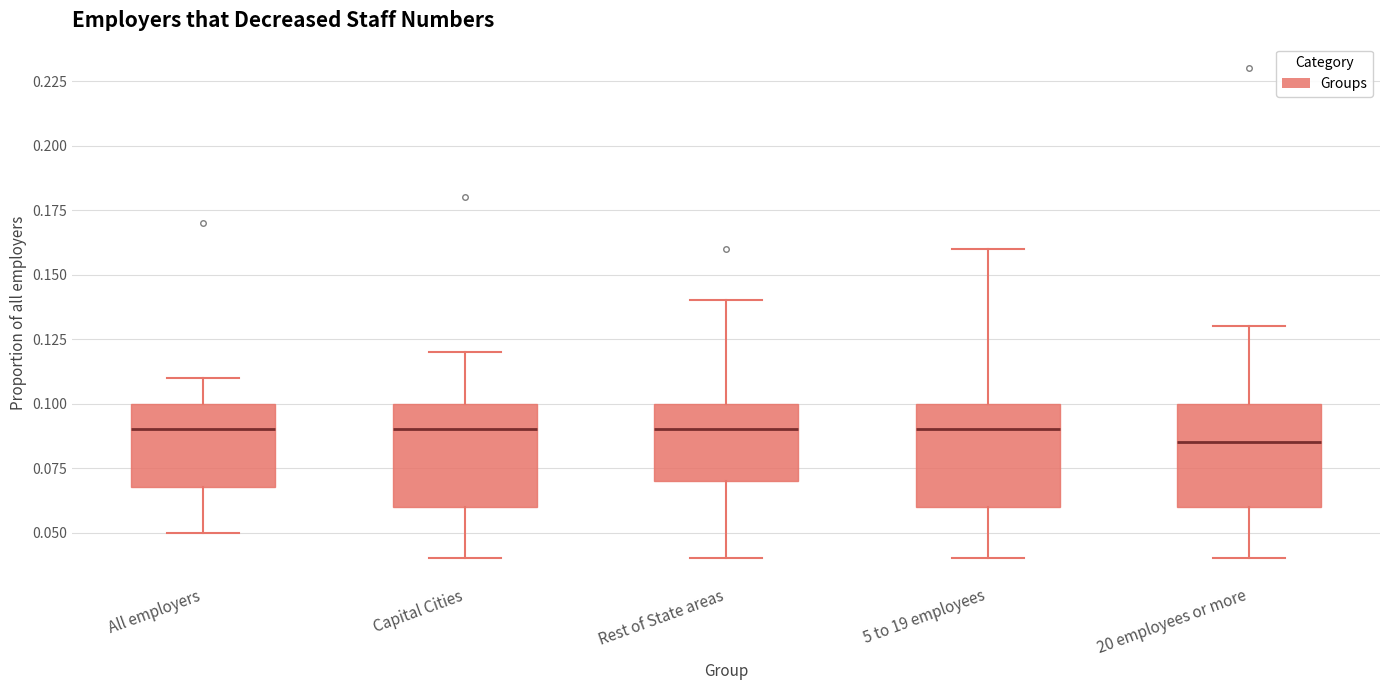

Where is the upper edge of the box for Rest of State areas on the y-axis? The values are not printed on the chart, so give them approximately, as read against the axis.

0.100